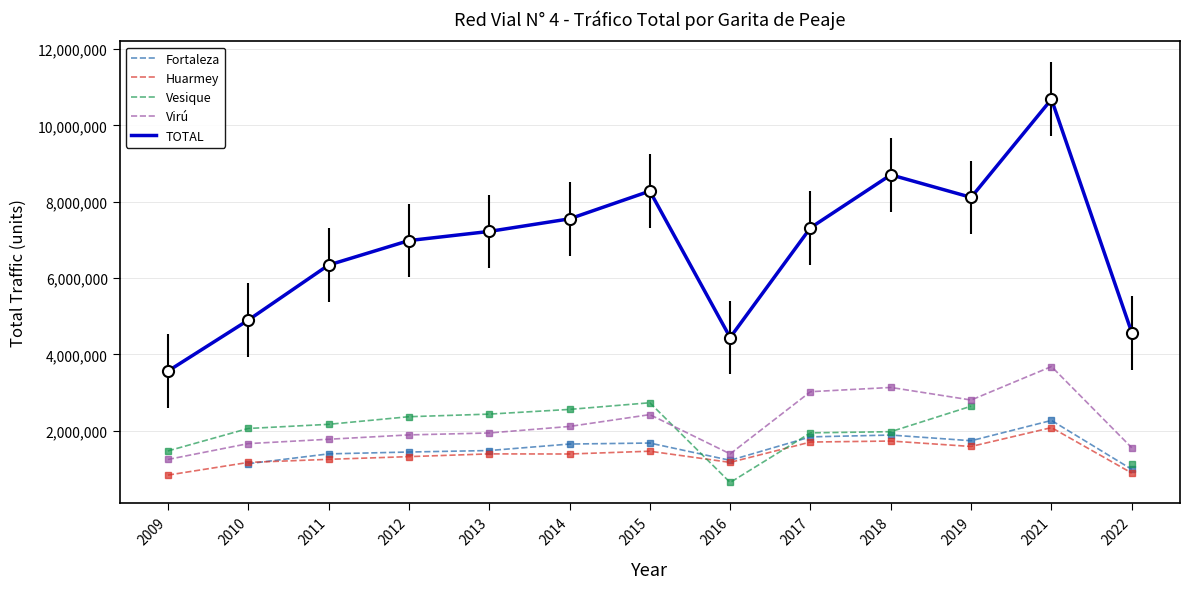

What is the difference between the maximum and minimum values in the Virú series?

2434561